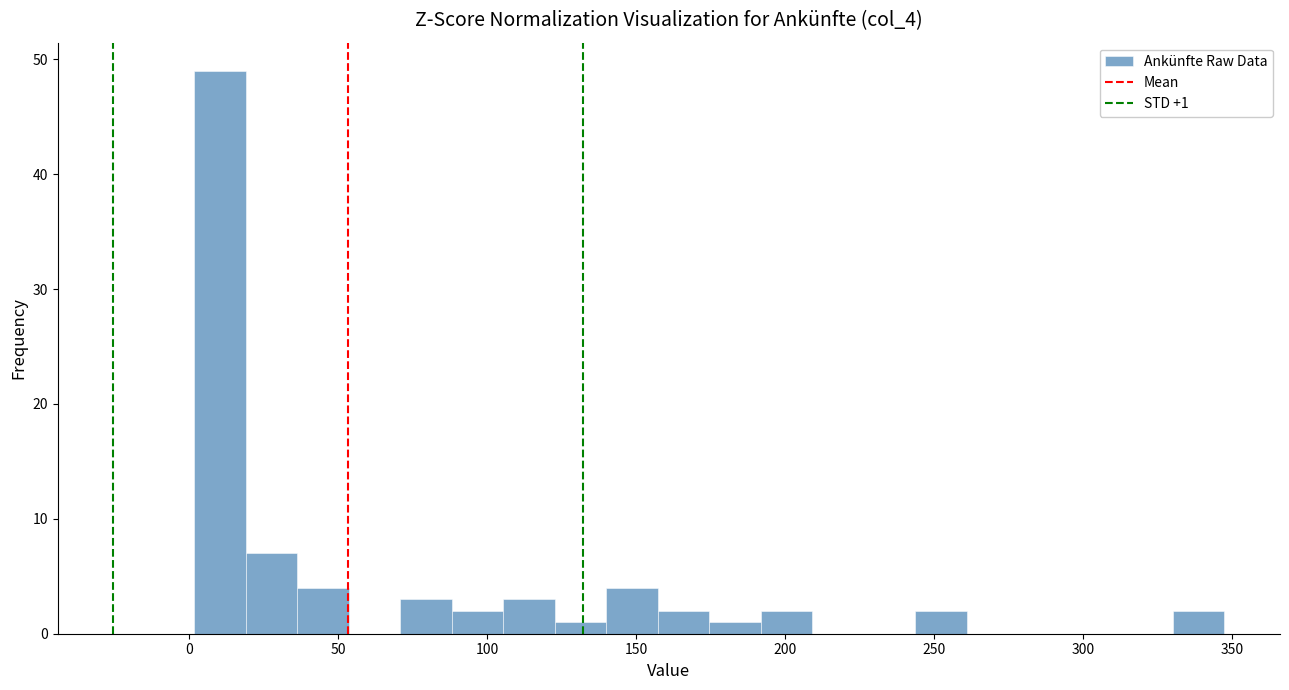

Read against the x-axis, roughly where is the centre of the tallest bar?

10